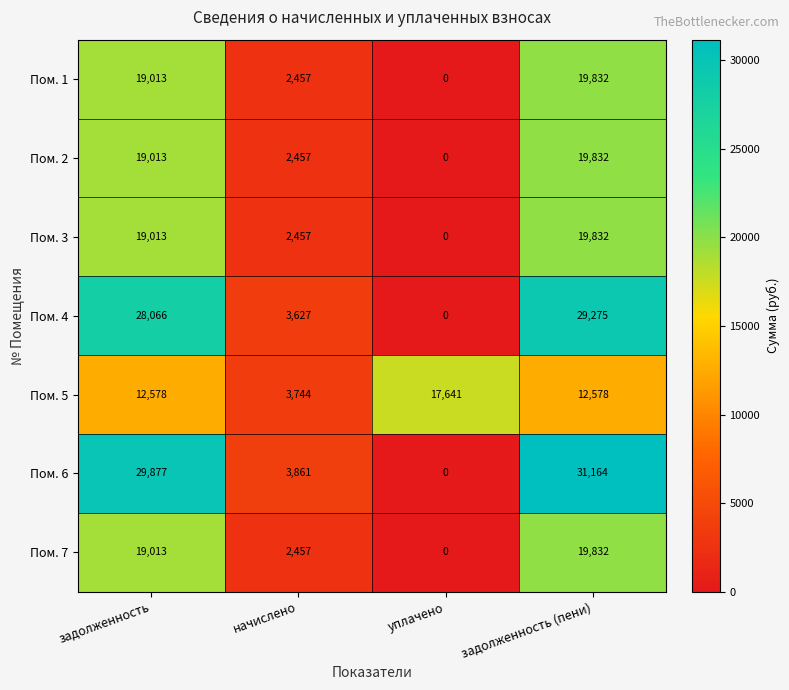

Which series has the widest spread of values?

Пом. 6